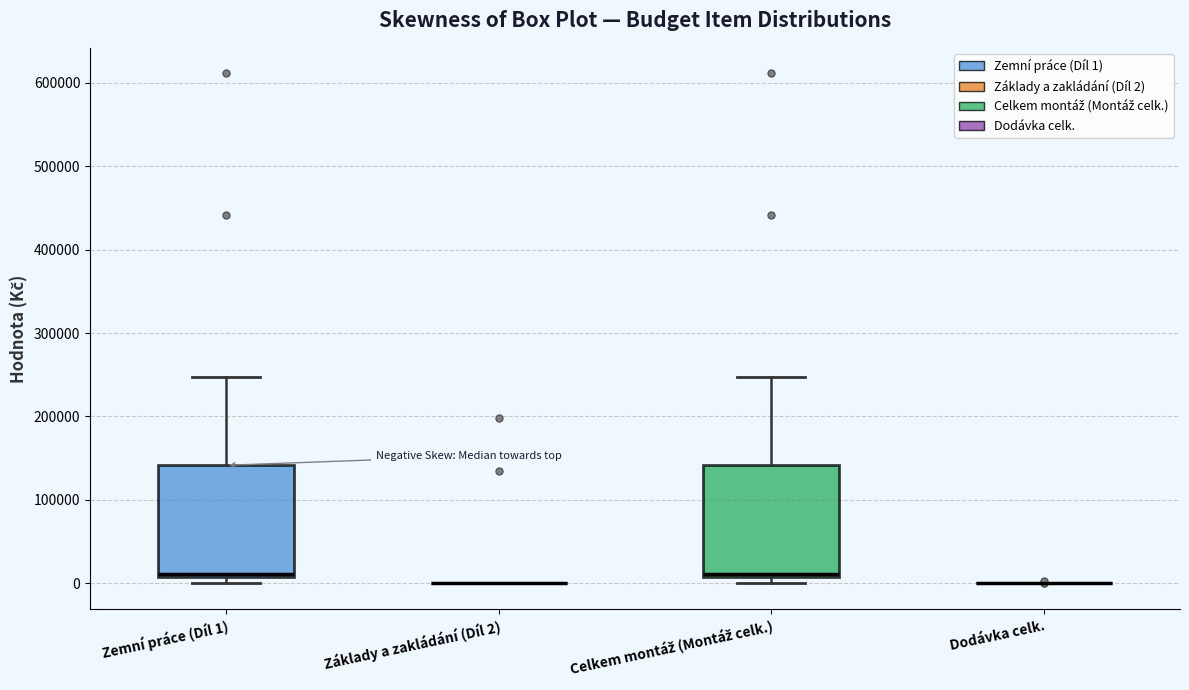

Reading left to right, transcribe this box plot: for each box, give where its median line is, the range the box spans, and where its two whiskers end, as read against the y-axis. The values are not printed on the chart, so give them approximately, as read against the axis.

Zemní práce (Díl 1): median 10000 (just above the box's lower edge), box 10000 to 140000, whiskers 0 to 250000
Základy a zakládání (Díl 2): box collapsed to a line at 0, whiskers 0 to 0
Celkem montáž (Montáž celk.): median 10000 (just above the box's lower edge), box 10000 to 140000, whiskers 0 to 250000
Dodávka celk.: box collapsed to a line at 0, whiskers 0 to 0